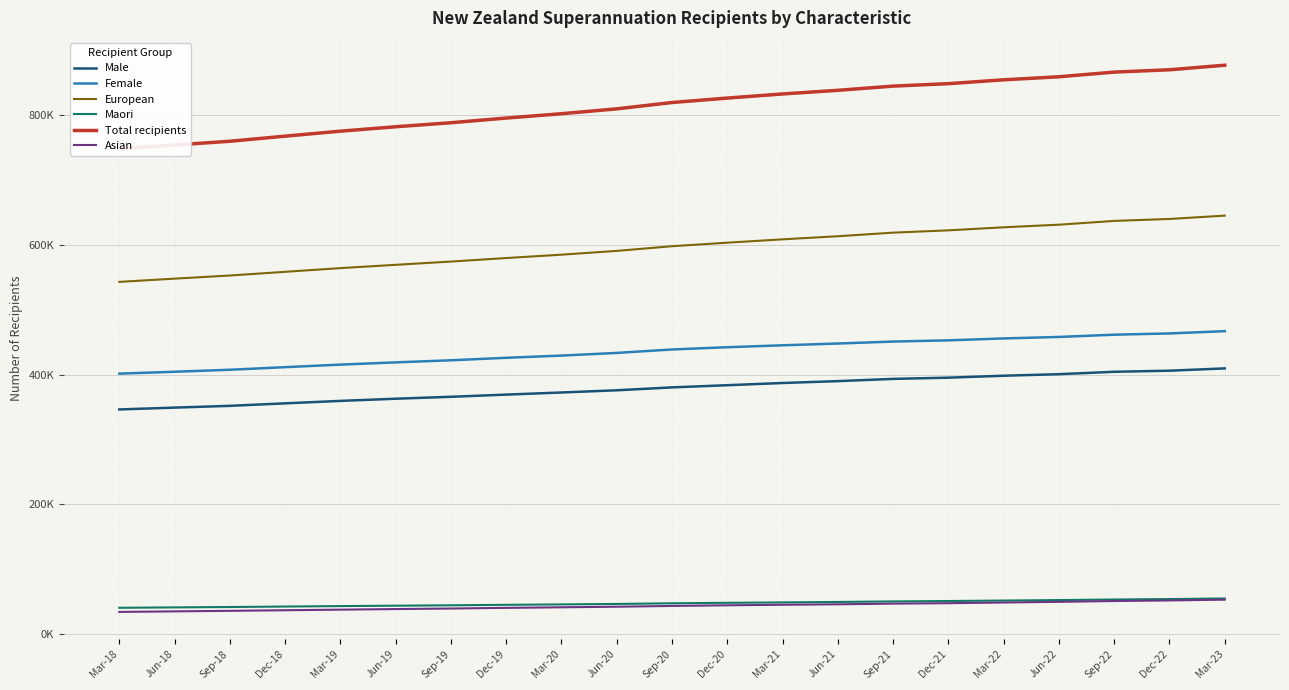

The value of Male at Jun-21 is 114725. True or false?

False